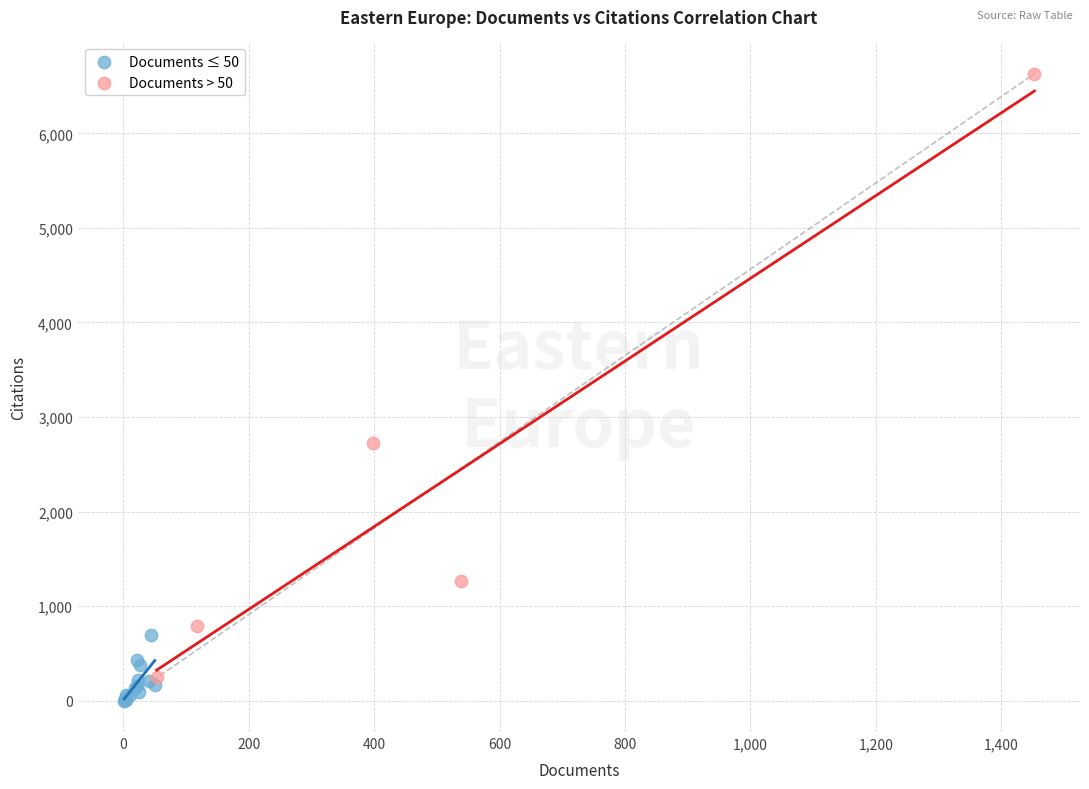

Which series has the largest Y range (max minus min)?

Documents > 50